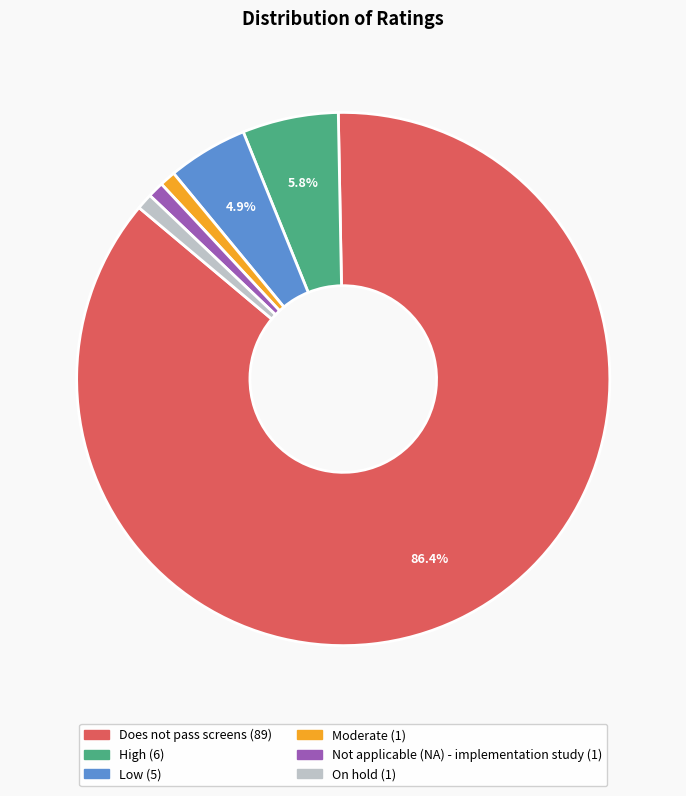

What is the majority slice?

Does not pass screens